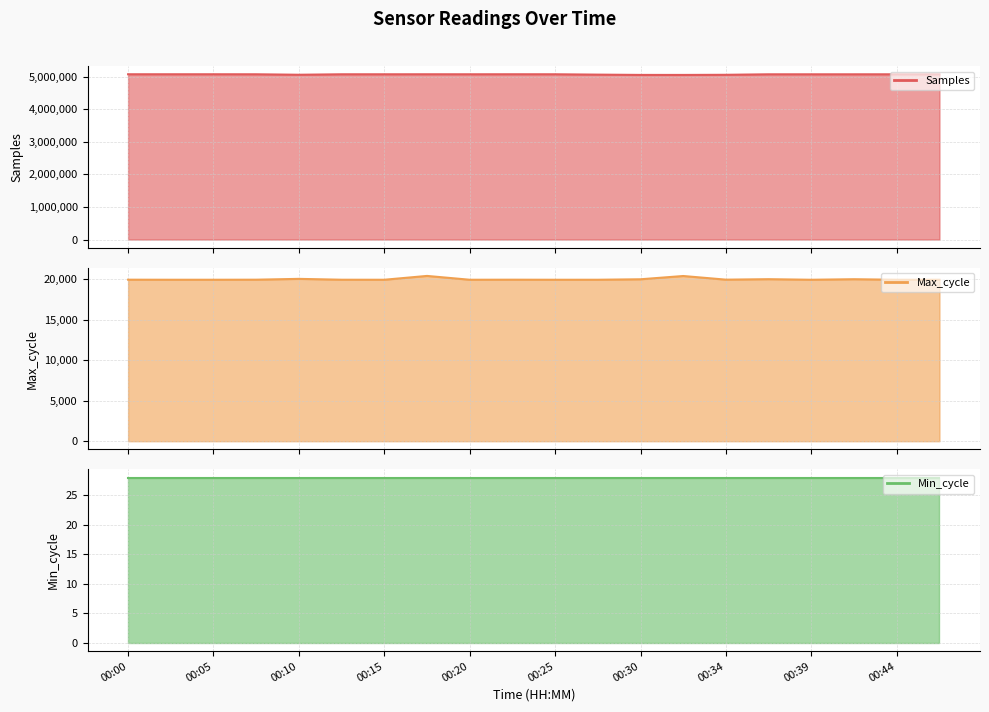

Is it true that Min_cycle line equals 28 at 00:15?

True